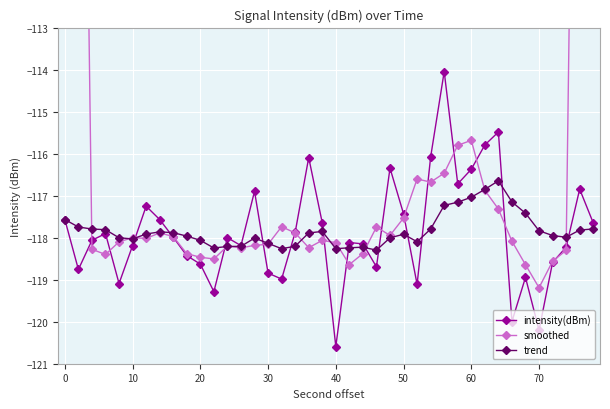

Is it true that trend equals -117.8 at 70?

True